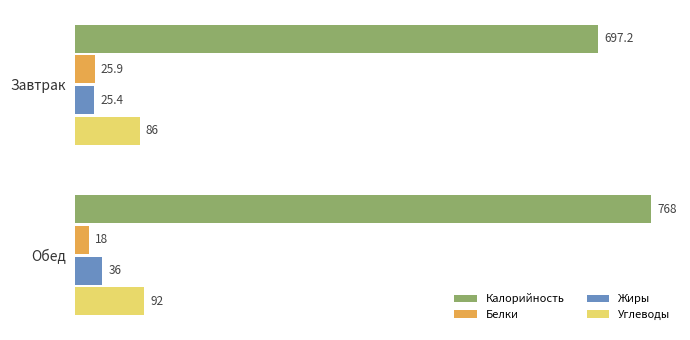

What is the difference between the Углеводы values at Обед and Завтрак?

6.0